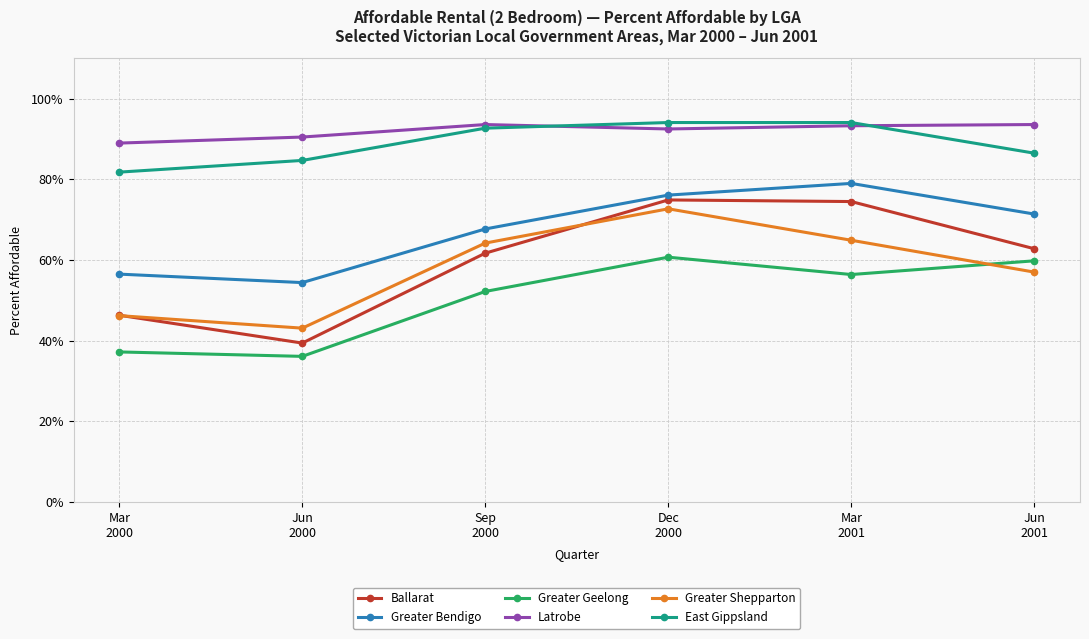

Reading right to left, list all the values displayed in this chart.

Ballarat: 0.6	0.7	0.7	0.6	0.4	0.5
Greater Bendigo: 0.7	0.8	0.8	0.7	0.5	0.6
Greater Geelong: 0.6	0.6	0.6	0.5	0.4	0.4
Latrobe: 0.9	0.9	0.9	0.9	0.9	0.9
Greater Shepparton: 0.6	0.6	0.7	0.6	0.4	0.5
East Gippsland: 0.9	0.9	0.9	0.9	0.8	0.8